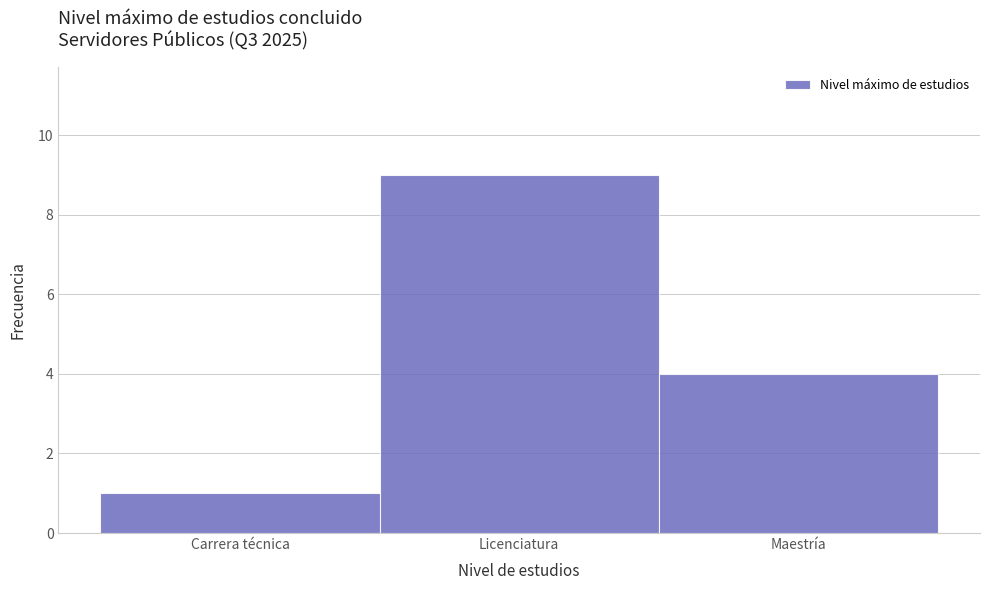

Reading left to right, list all the values displayed in this chart.

Carrera técnica=1	Licenciatura=9	Maestría=4